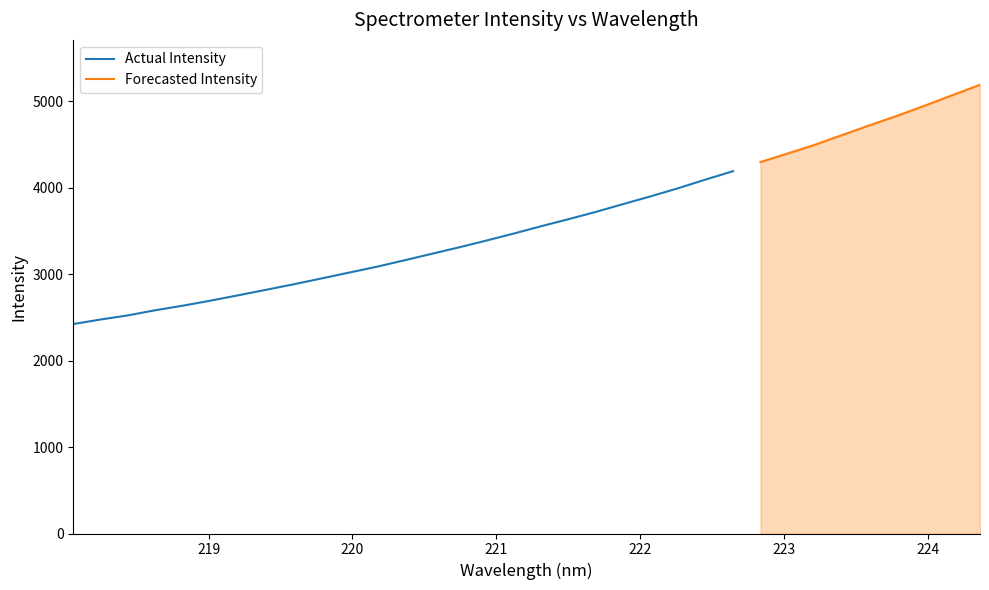

What is the difference between the values at 3 and 18?

1051.6